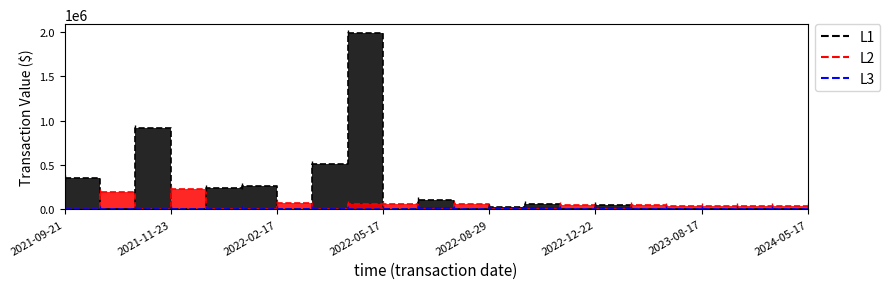

What position from the right is 2022-03-17?

15